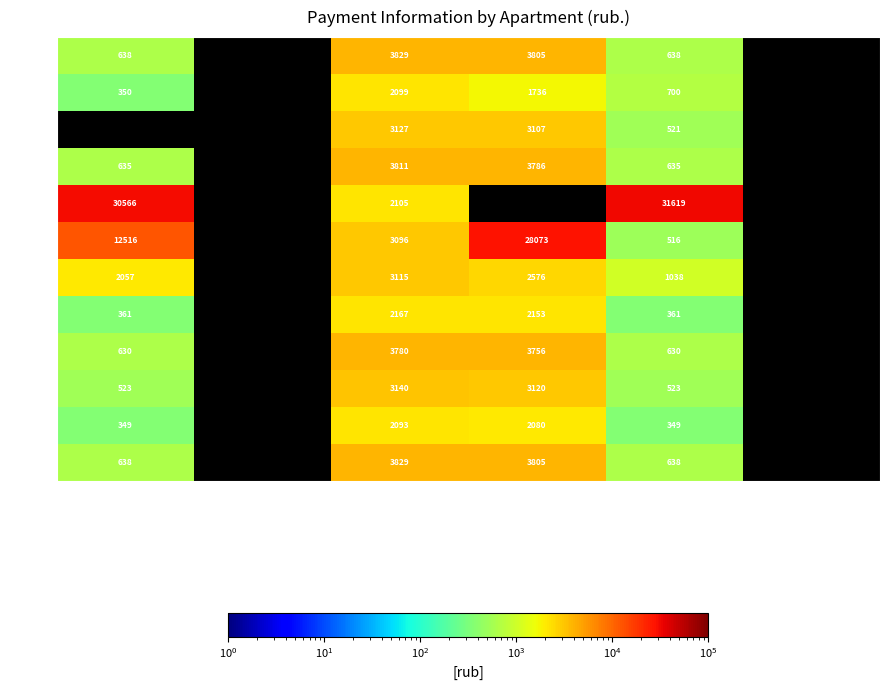

How many data points does each series have?

6